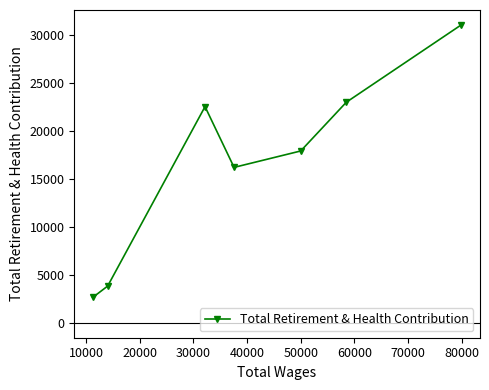

What is the minimum value shown in the chart?

2648